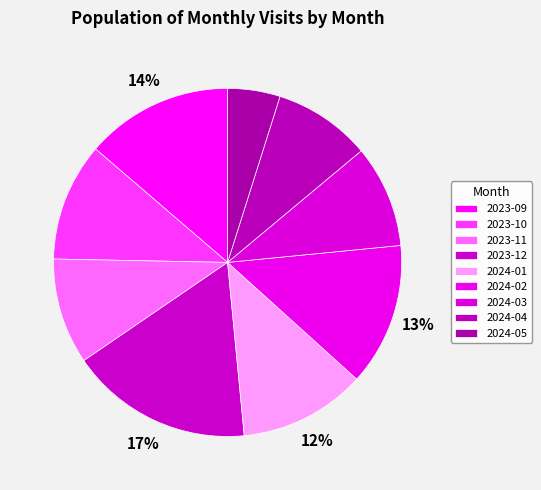

The 2023-12 slice represents 23% of the pie. True or false?

False